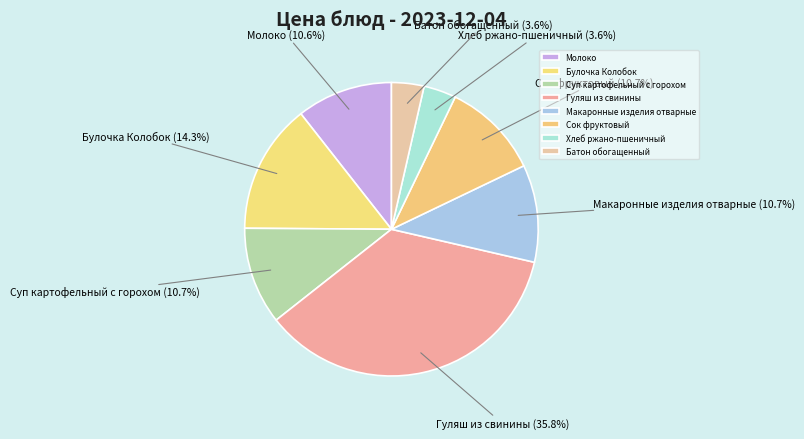

Which category has the biggest portion of the pie?

Гуляш из свинины